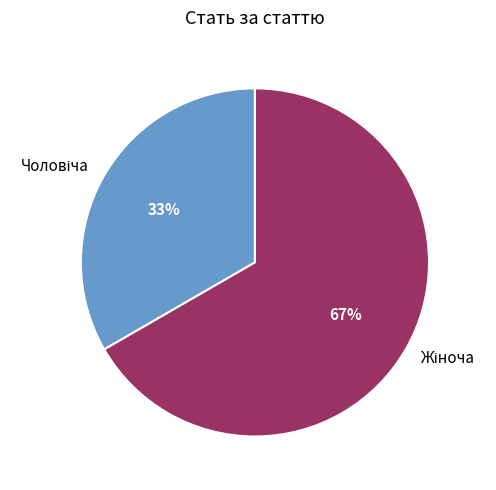

To the nearest percent, what is the average slice percentage?

50%